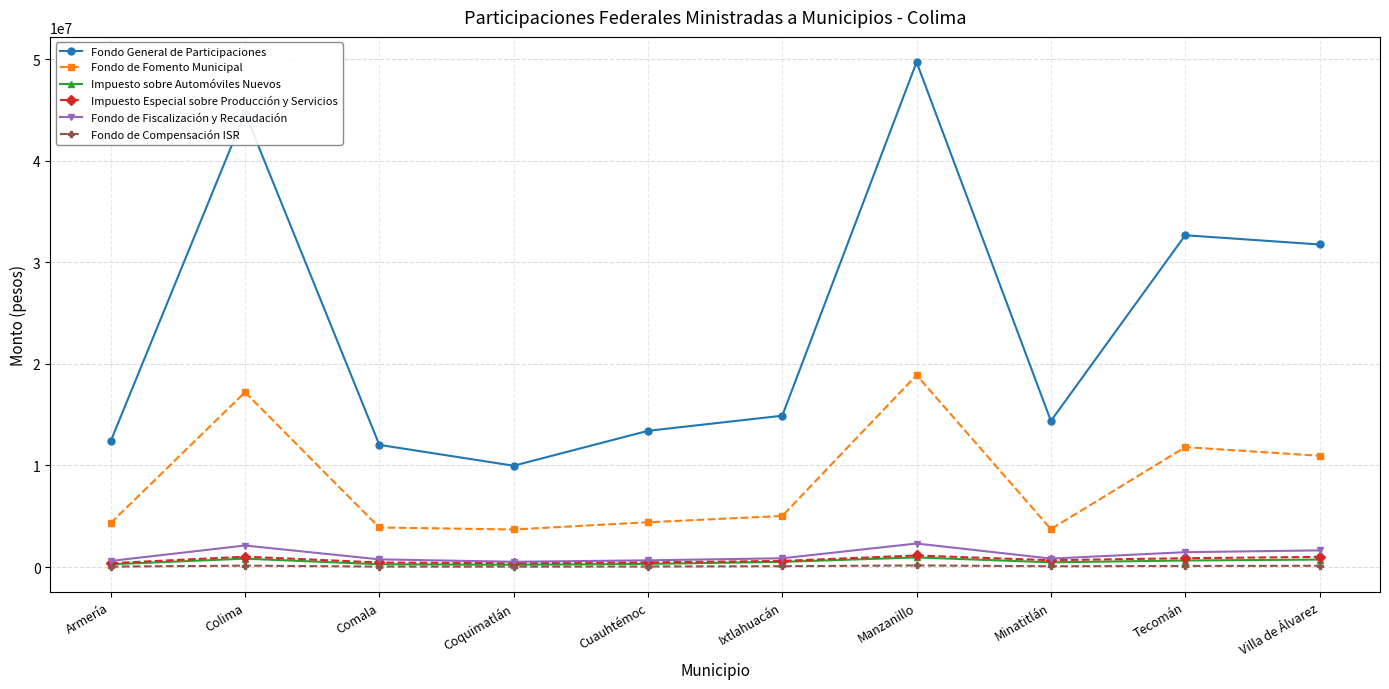

Which series has the largest total across all categories?

Fondo General de Participaciones